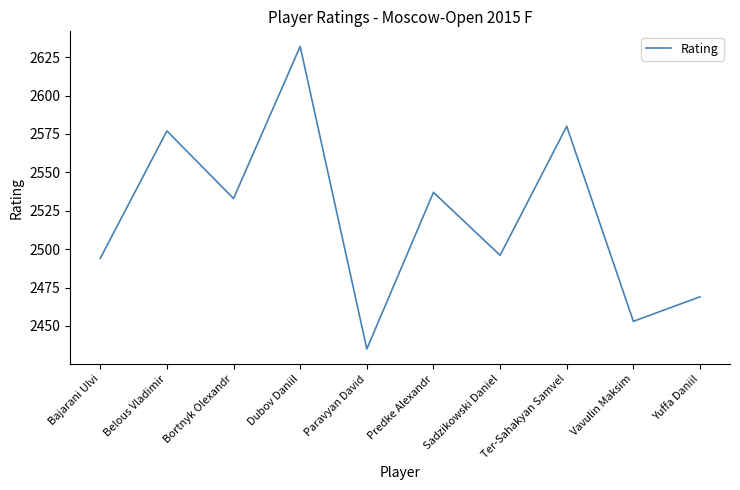

What is the ratio of the value at Paravyan David to the value at Ter-Sahakyan Samvel?

0.9